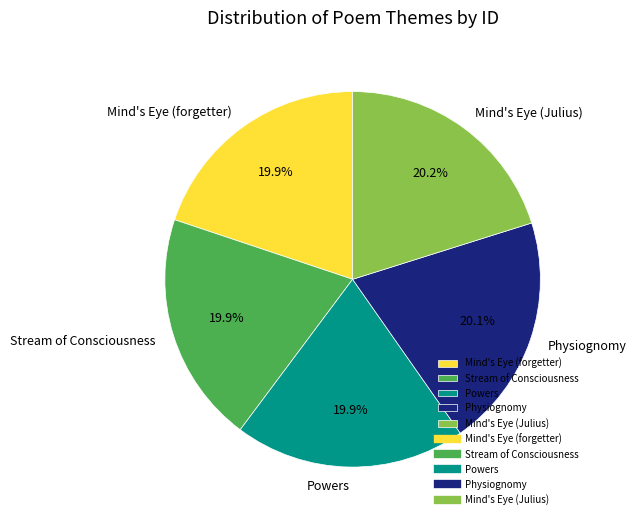

To the nearest percent, what percentage of the pie is Mind's Eye (forgetter)?

20%